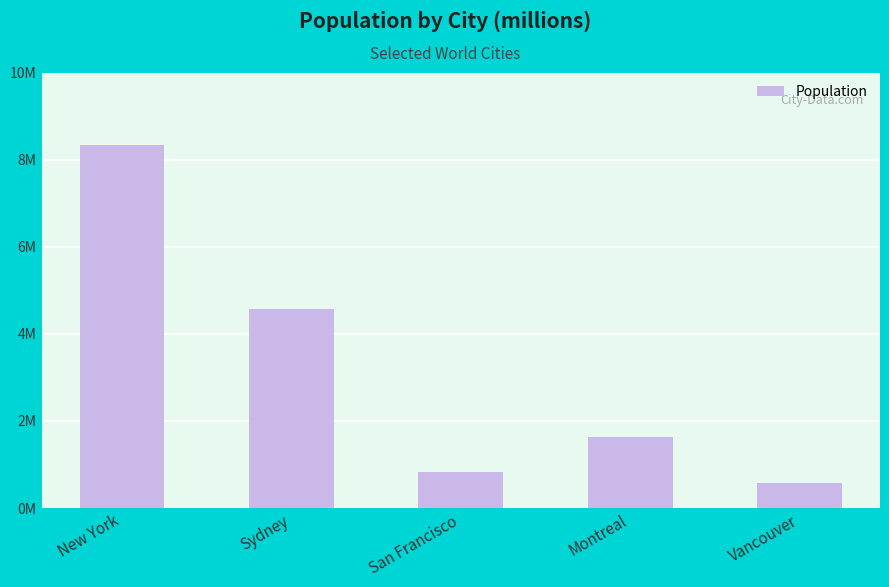

What is the change in value from New York to Vancouver?

-7.8